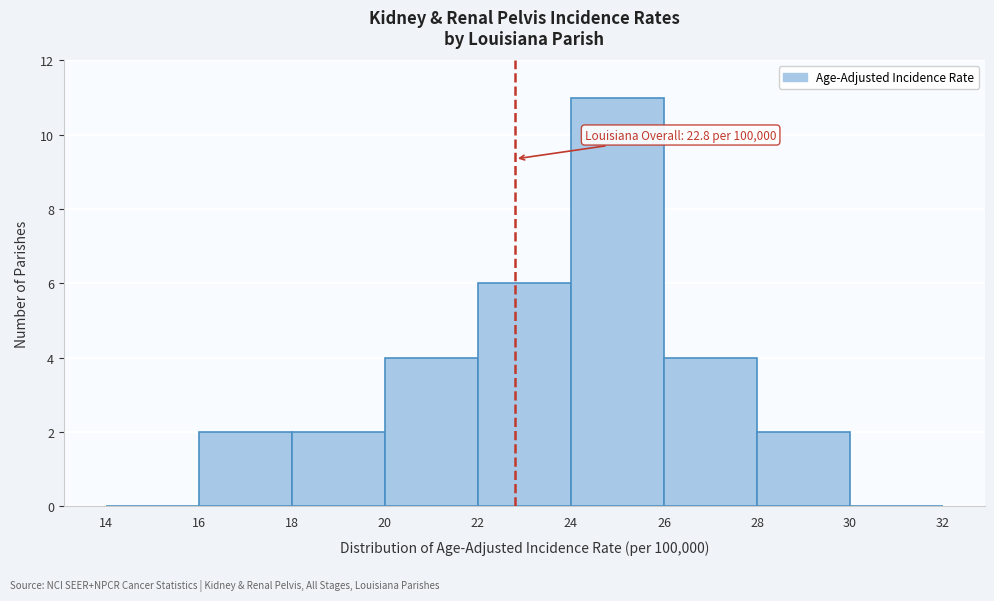

Which range on the x-axis has the tallest bar?

24 to 26